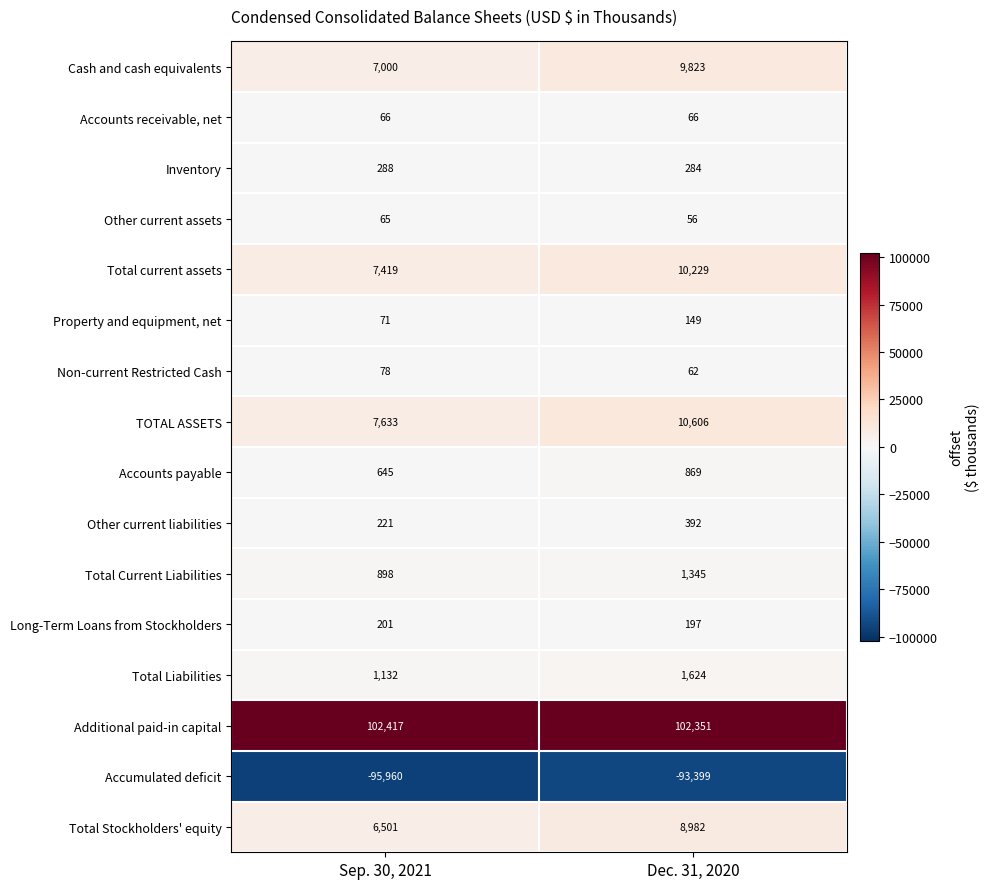

What is the average value of the Long-Term Loans from Stockholders series?

199